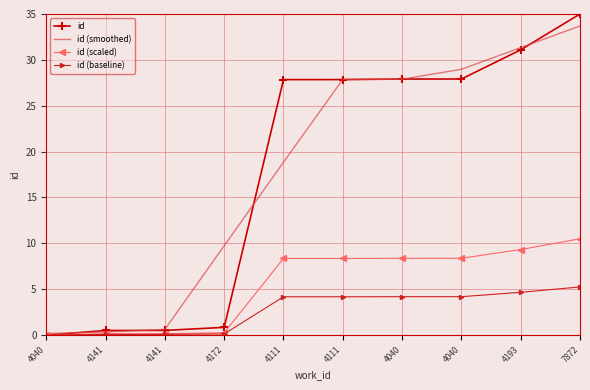

What is the sum of all id (smoothed) values?

179.5